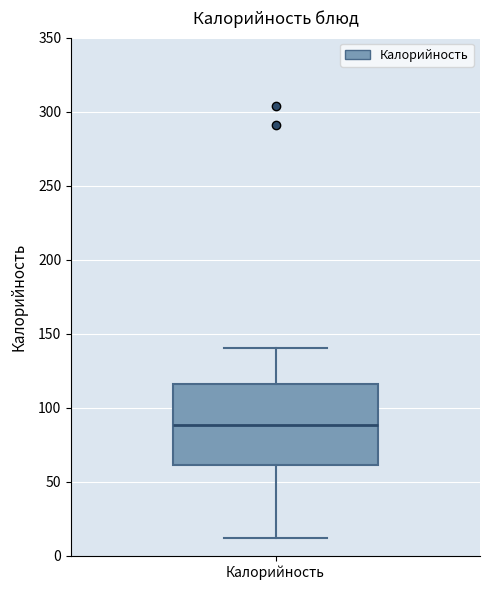

Read this box plot against the y-axis: the position of the median line, the range covered by the box, and the ends of both whiskers. The values are not printed on the chart, so give them approximately, as read against the axis.

median 90, box 60 to 115, whiskers 10 to 140